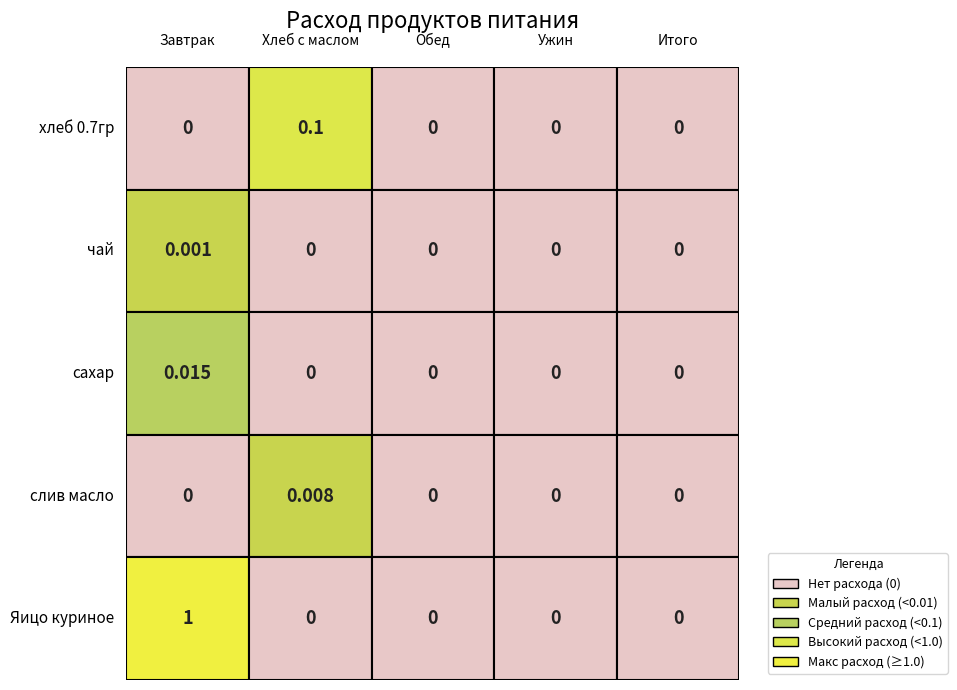

List the series in order of their peak value, highest first.

Яицо куриное, хлеб 0.7гр, сахар, слив масло, чай